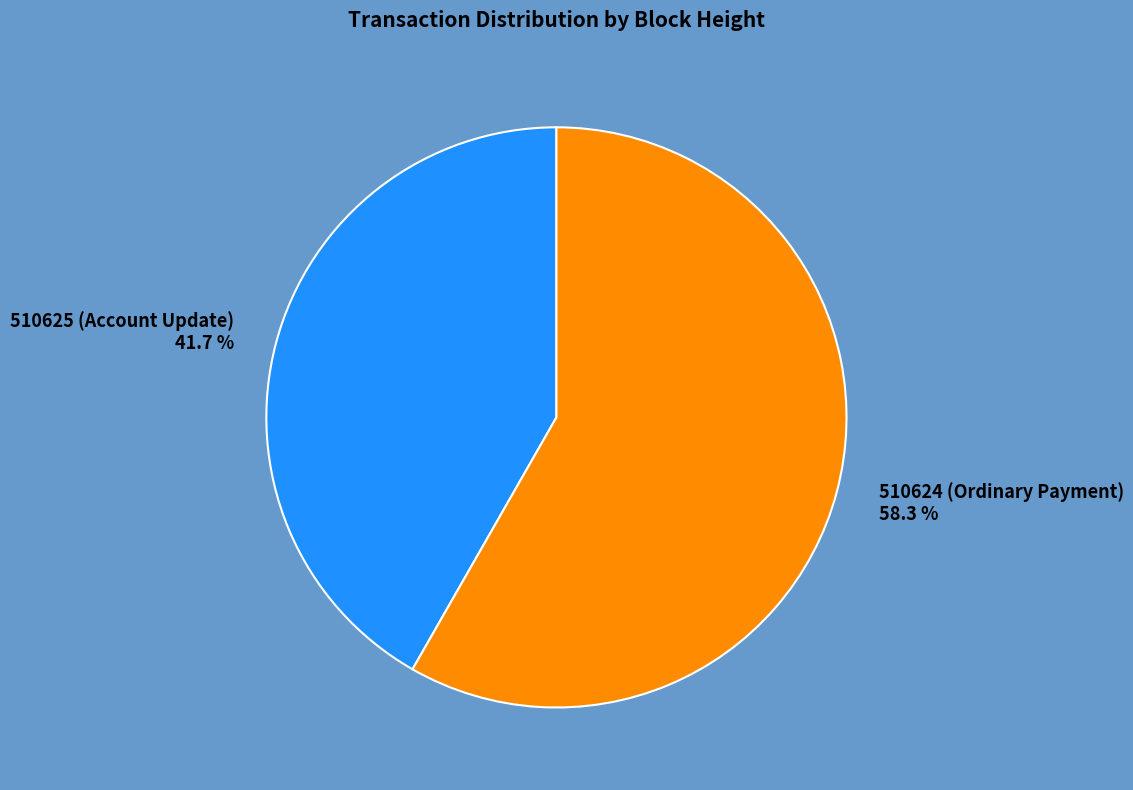

Combined, what portion of the pie is 510624 (Ordinary Payment) and 510625 (Account Update)?

100.0%